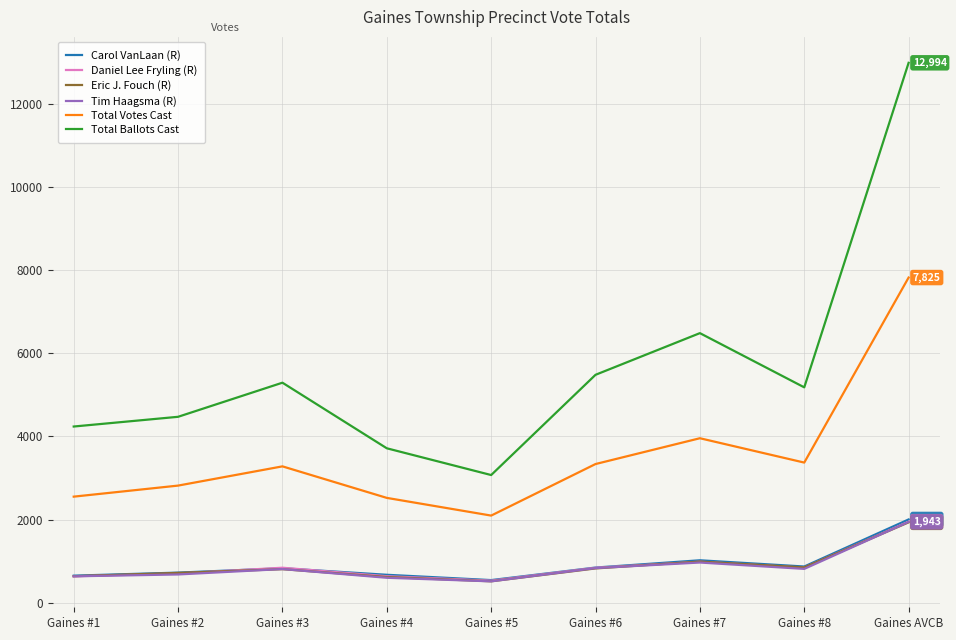

True or false: Tim Haagsma (R) has a value of 808 at Gaines #3.

True